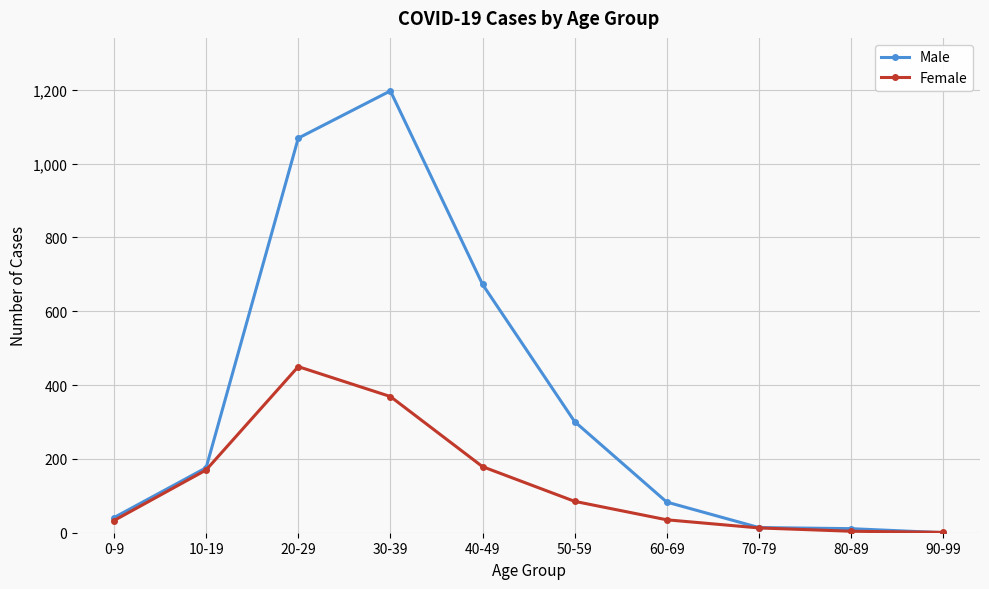

In Female, how many points are higher than both neighbors (excluding endpoints)?

1